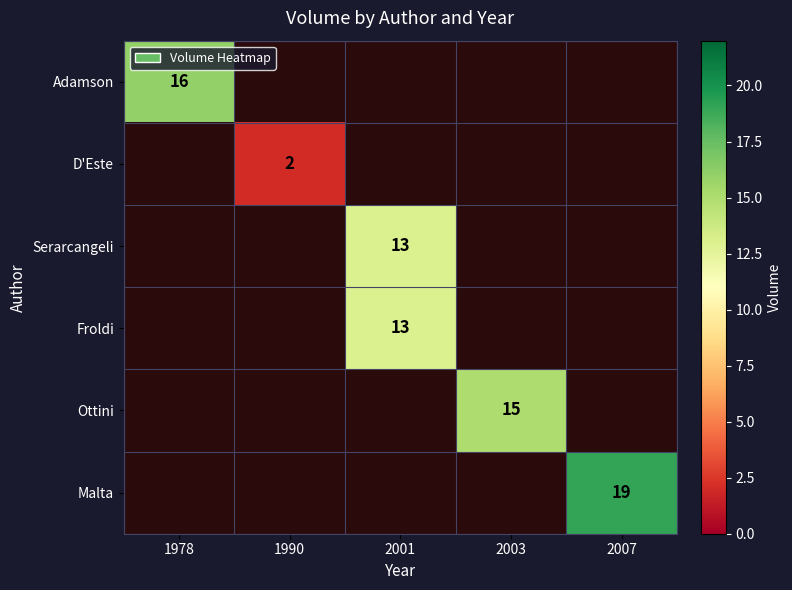

Is it true that Froldi equals 13 at 2001?

True